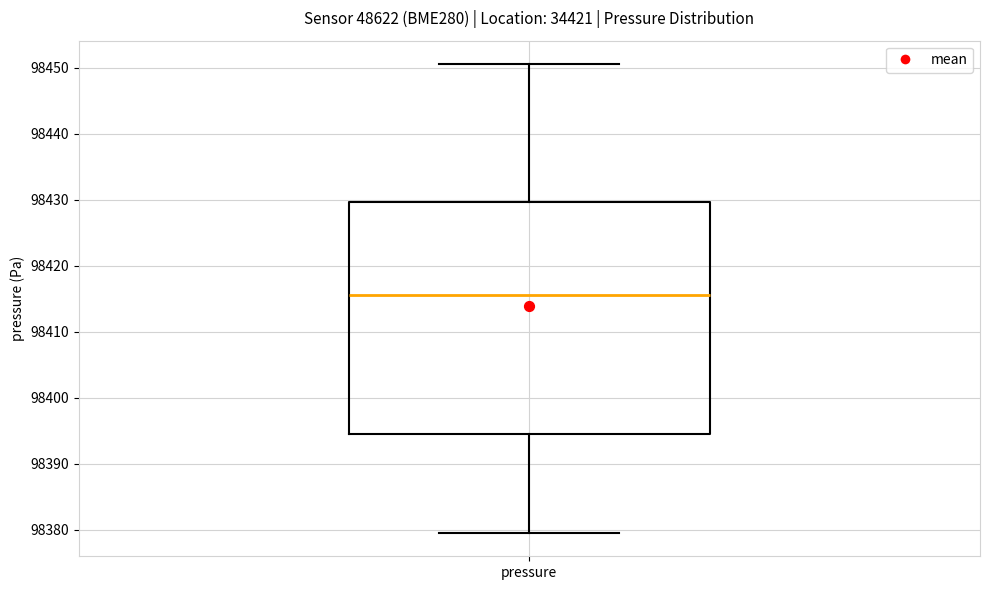

Where does the lower whisker of the box for pressure end on the y-axis? The values are not printed on the chart, so give them approximately, as read against the axis.

98380